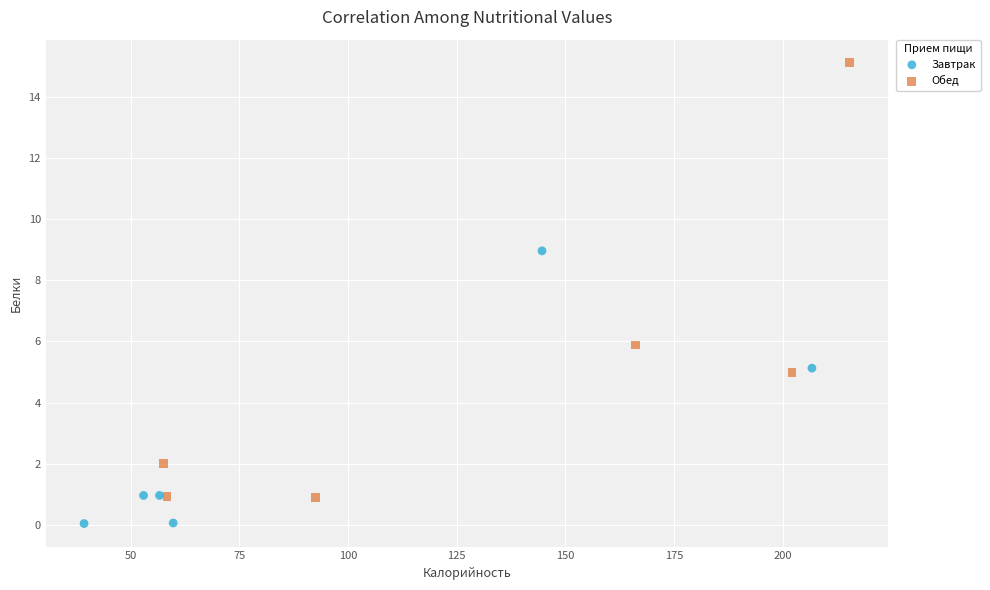

Which series contains the lowest Y value?

Завтрак